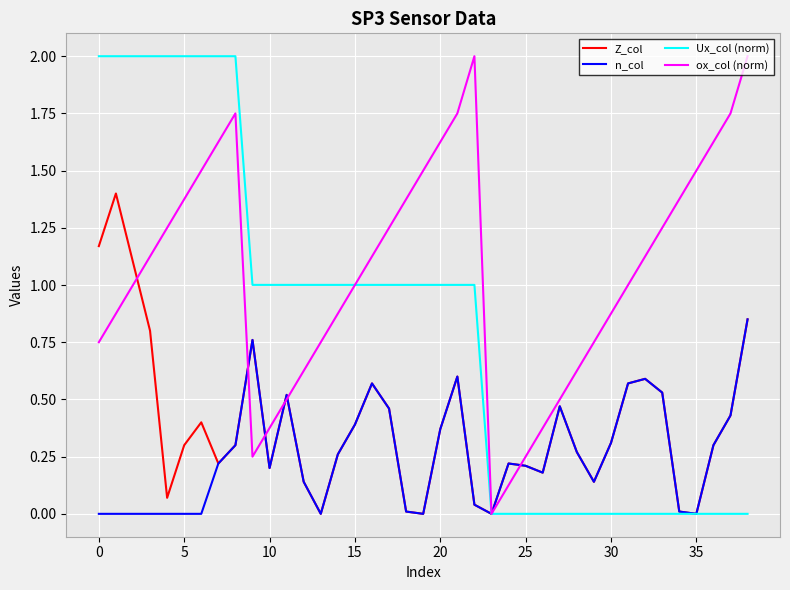

Rank the series by their average value, from lowest to highest.

n_col, Z_col, Ux_col (norm), ox_col (norm)